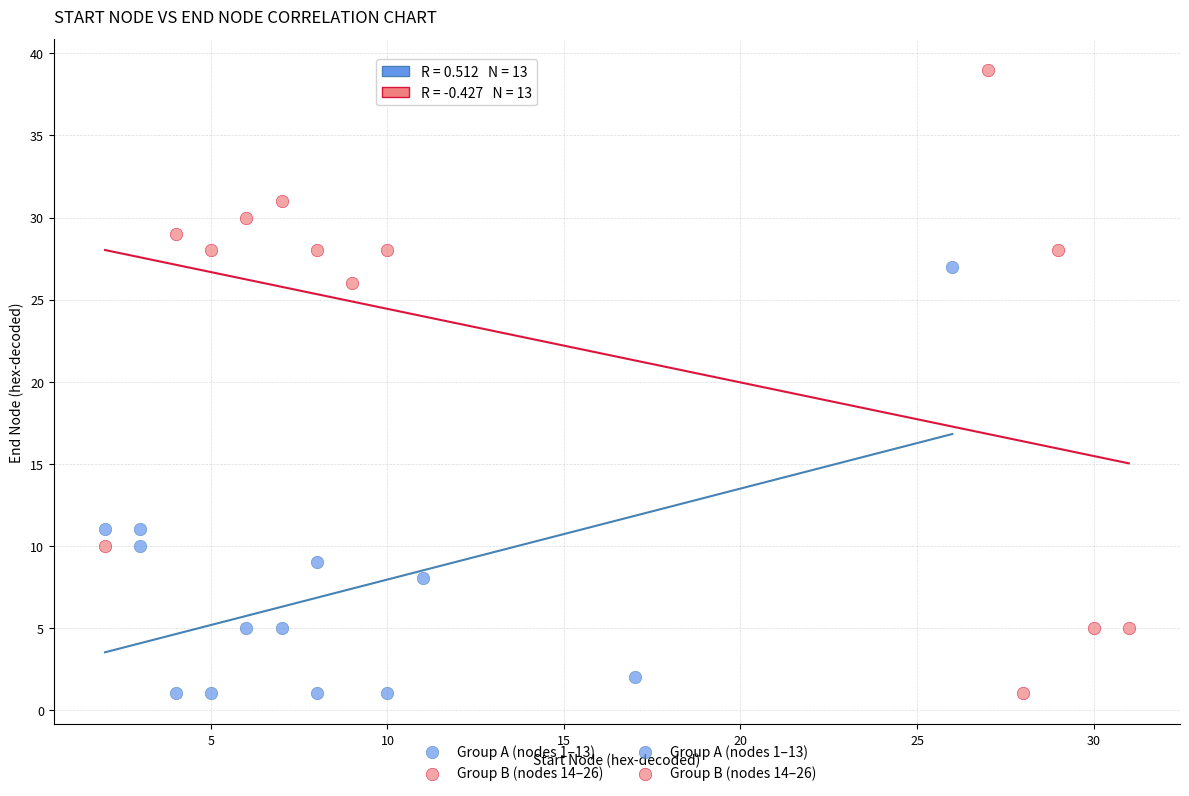

Which series reaches the maximum Y coordinate?

Group B (nodes 14–26)